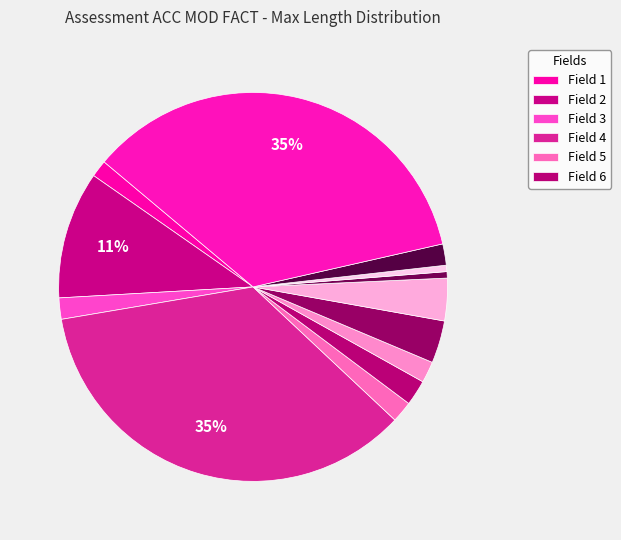

How many slices are in this pie chart?

13